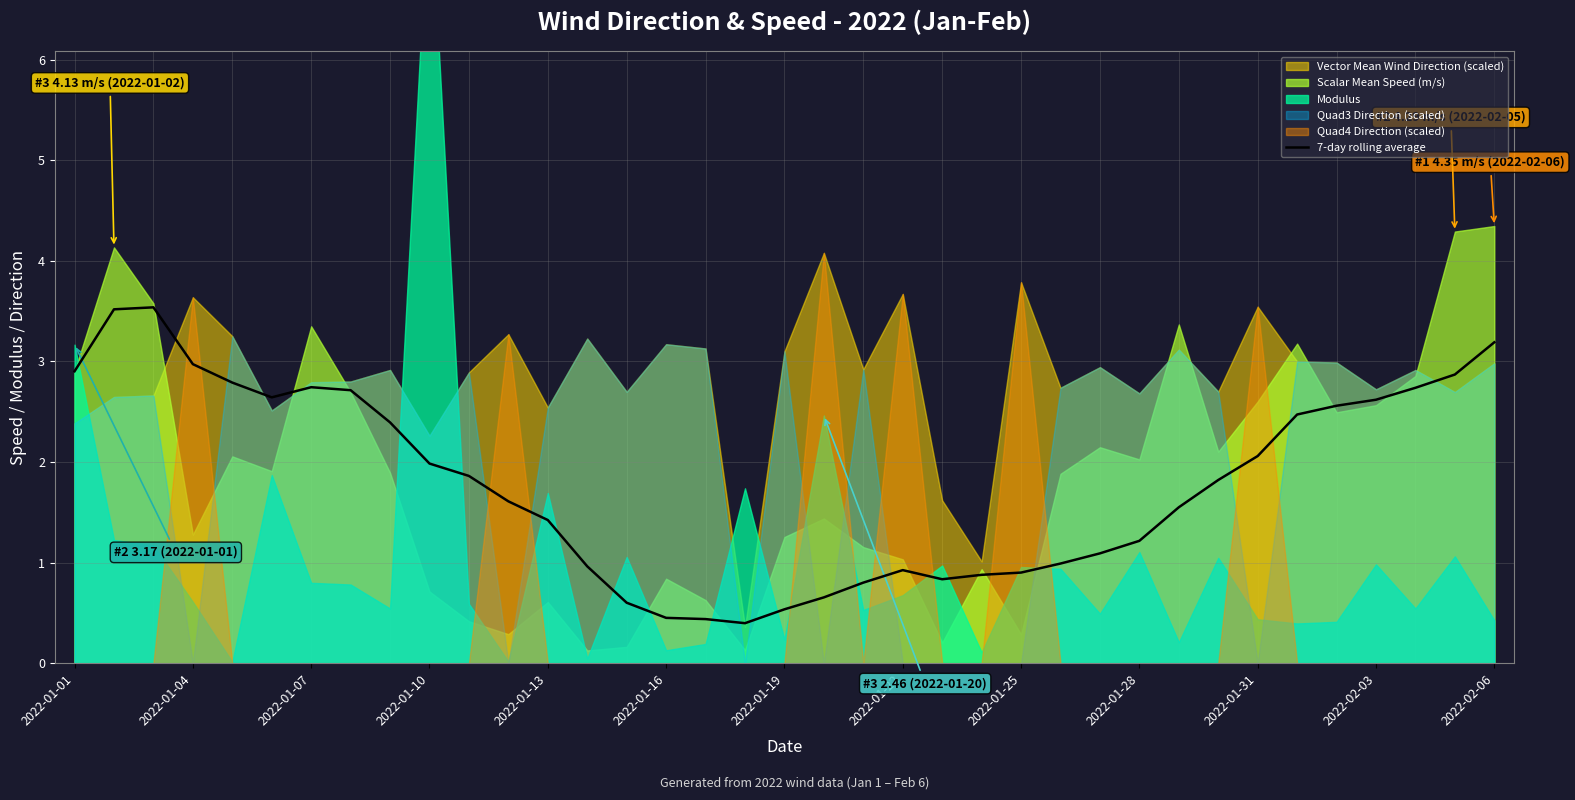

The value of 7-day rolling average at 2022-01-01 is 1.8. True or false?

False